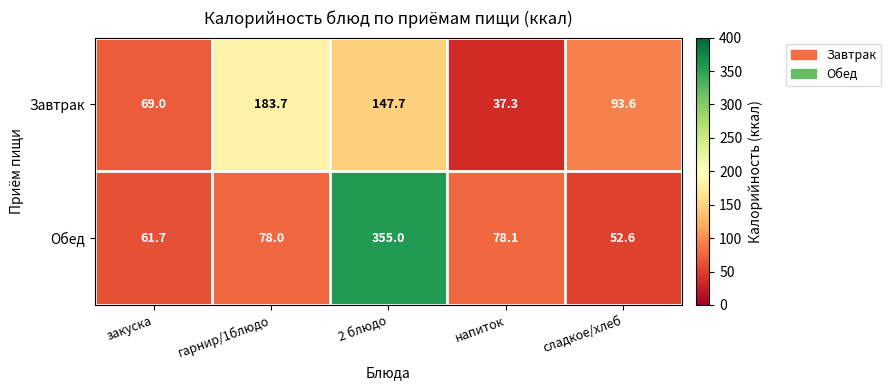

The value of Завтрак at 2 блюдо is 147.7. True or false?

True